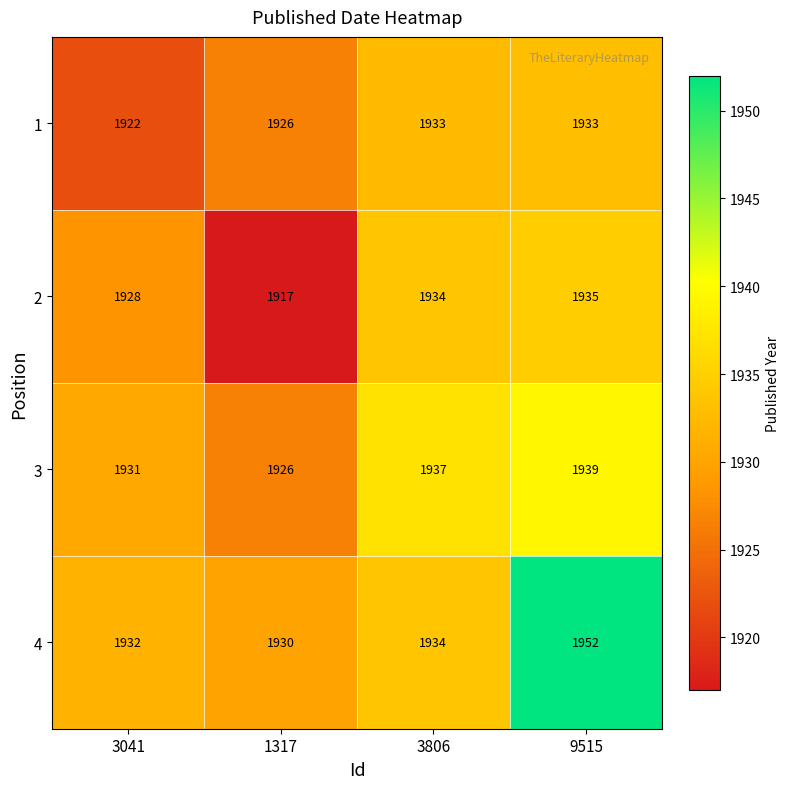

What is the minimum value for 2?

1917